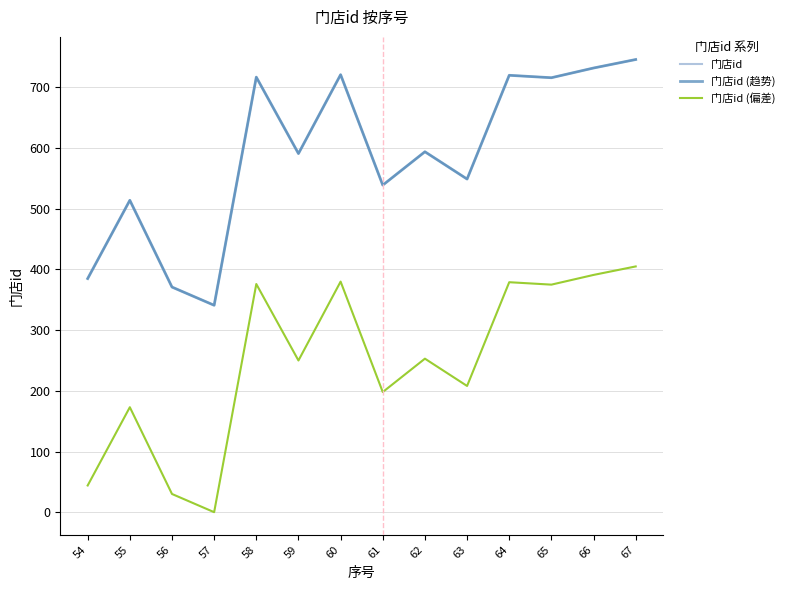

Where is 门店id (趋势) nearest to the value 543?

61